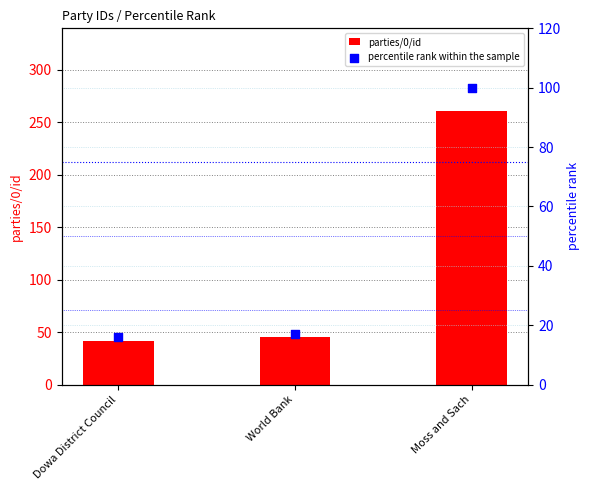

What is the total value across all series at World Bank?

62